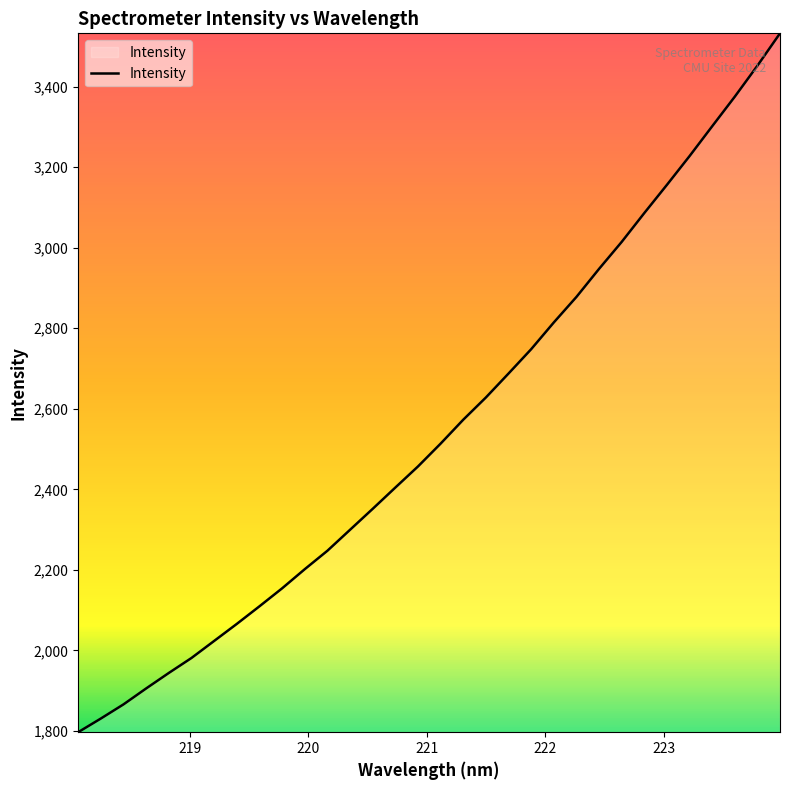

What is the greatest value displayed?

3532.5